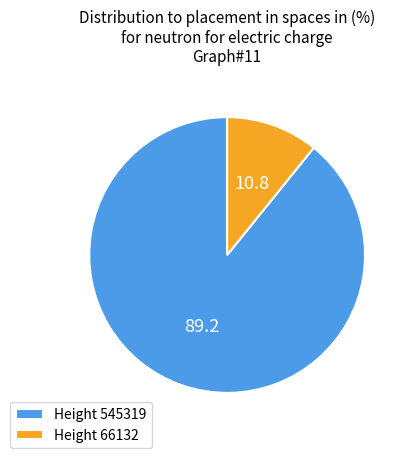

The Height 66132 slice represents 1% of the pie. True or false?

False